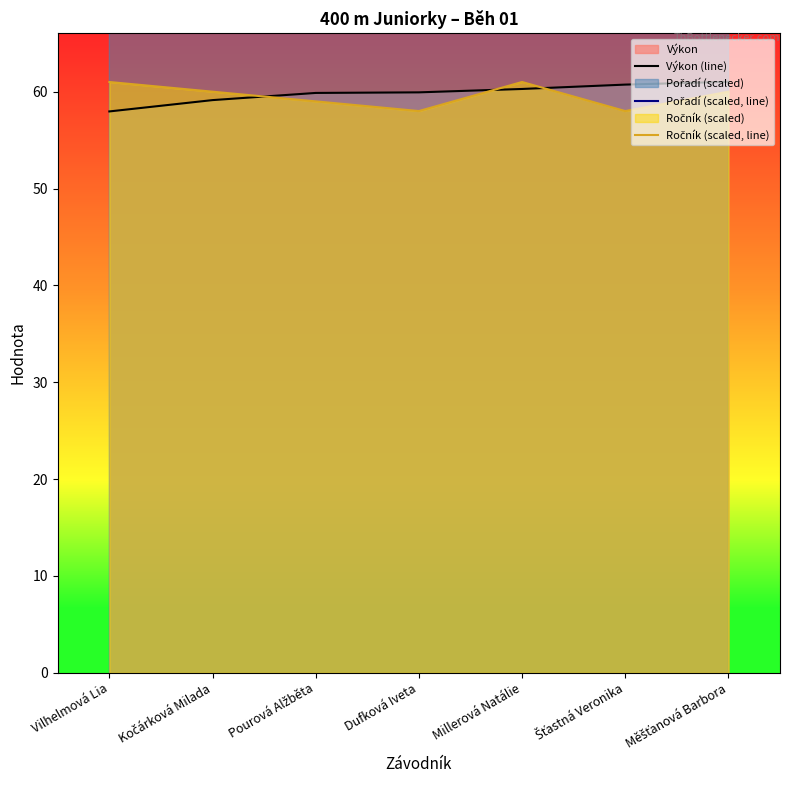

Rank the series at Šťastná Veronika from highest to lowest value.

Pořadí (scaled, line), Výkon (line), Ročník (scaled, line)